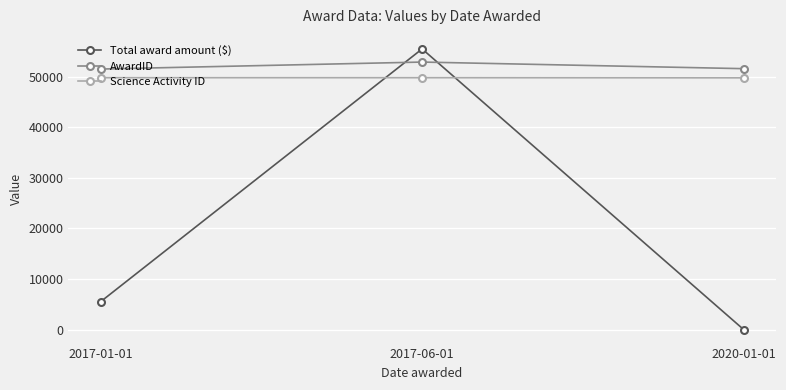

What is the maximum value for AwardID?

52901